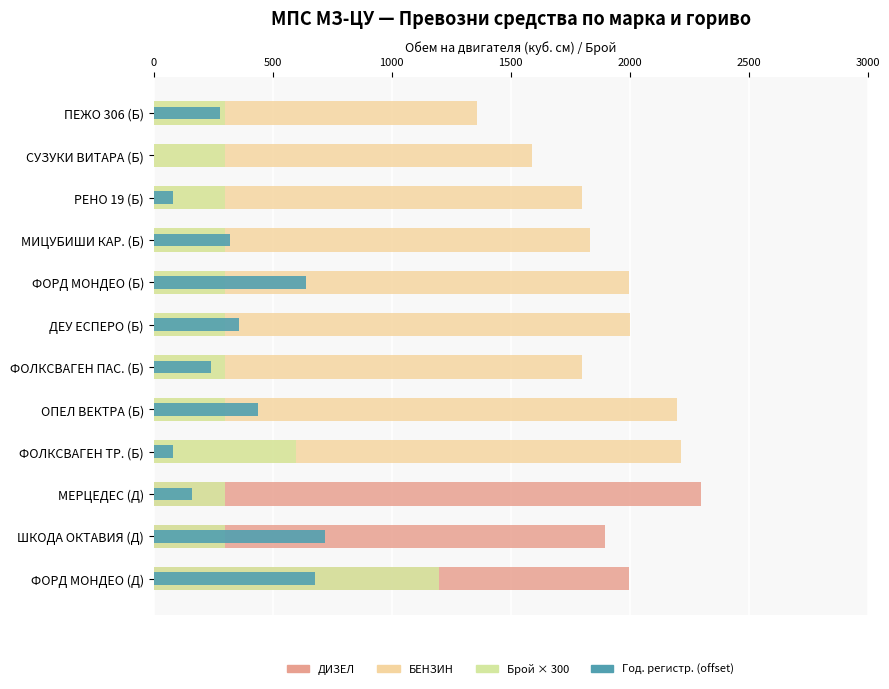

How many values in Год. регистр. (offset) are above zero?

11